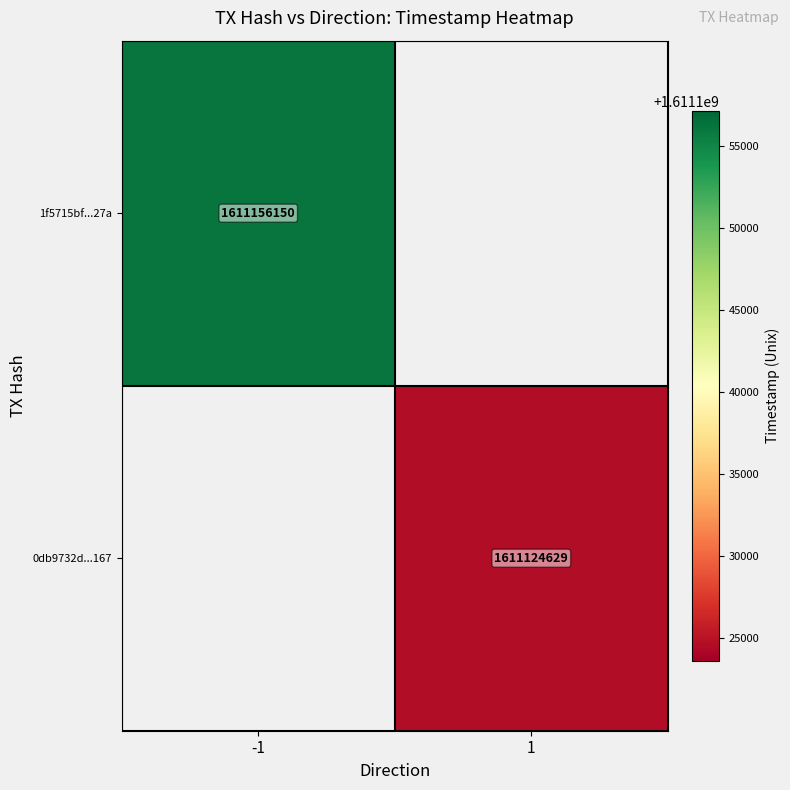

At how many categories does at least one series exceed 1611132417?

1